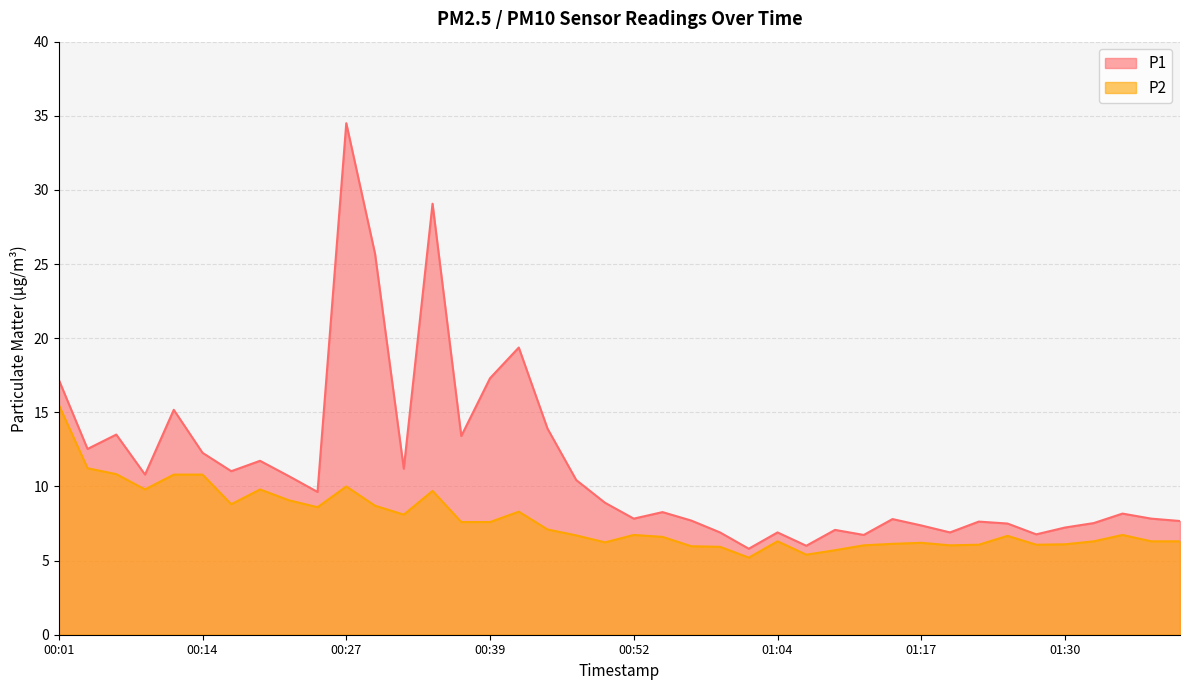

What is the difference between the second highest and minimum values in the P2 series?

6.0